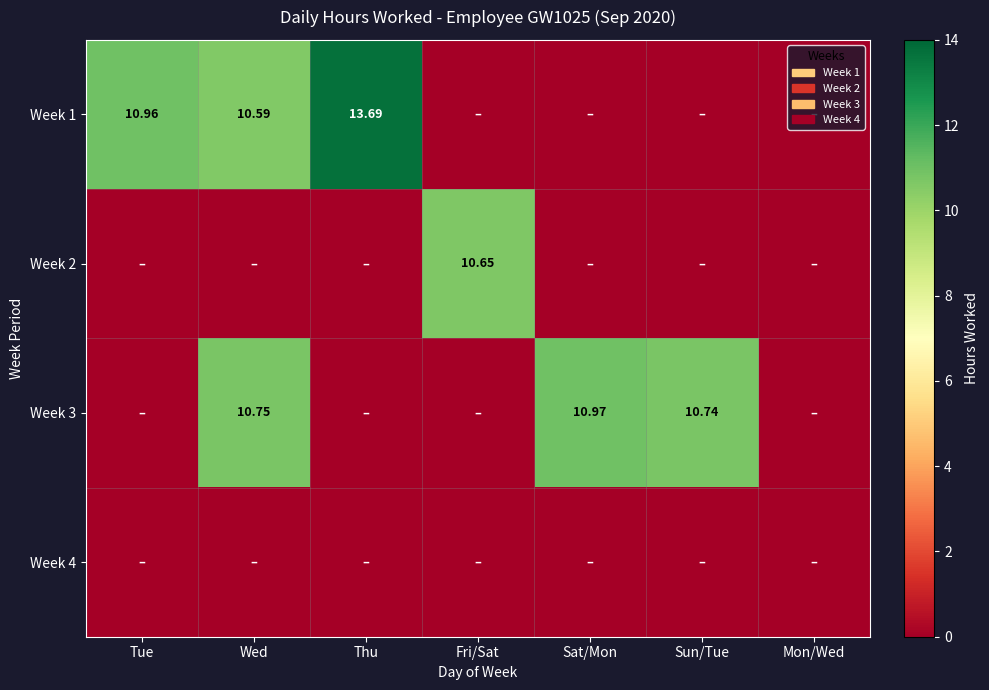

What is the difference between the maximum and second lowest values in the Week 1 series?

13.7